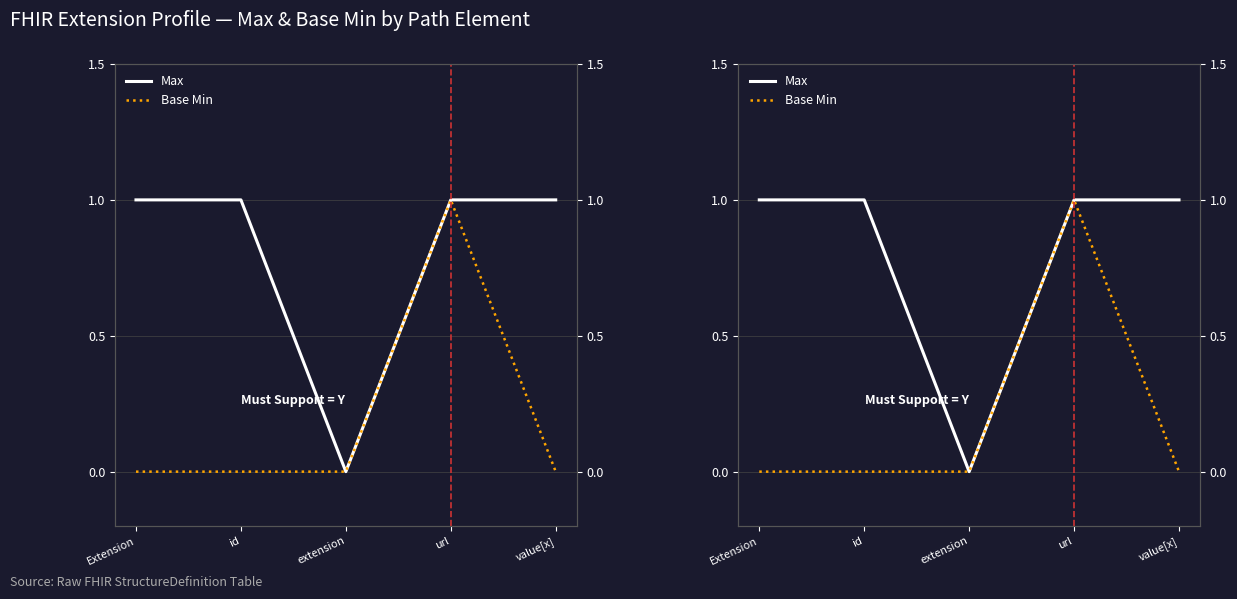

Which category has the lowest value in the Base Min series?

Extension